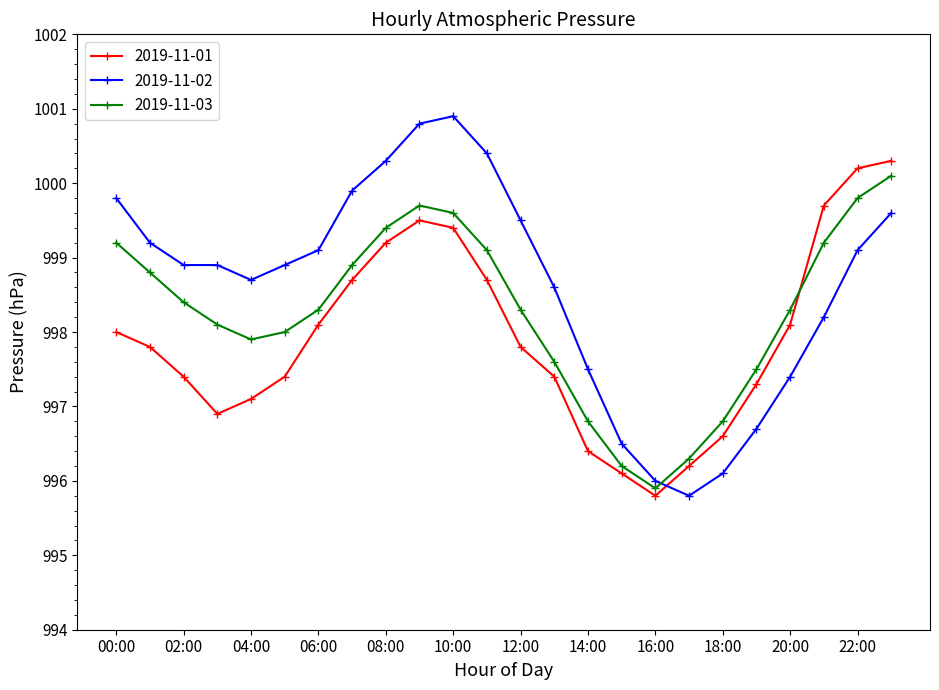

Which series has the widest spread of values?

2019-11-02